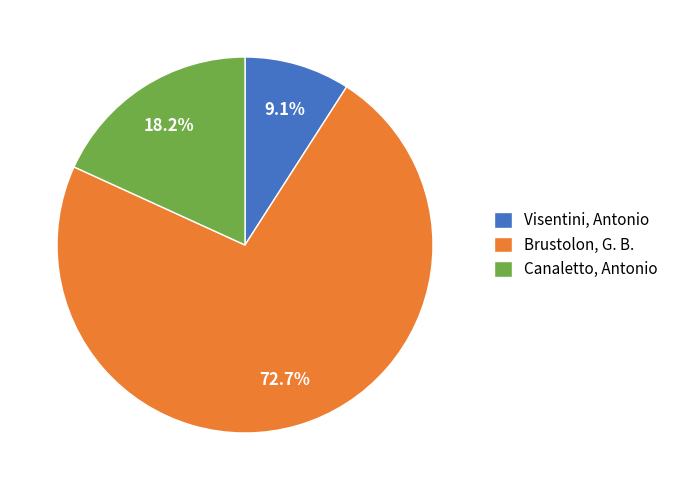

Rank the categories by value from highest to lowest.

Brustolon, G. B., Canaletto, Antonio, Visentini, Antonio